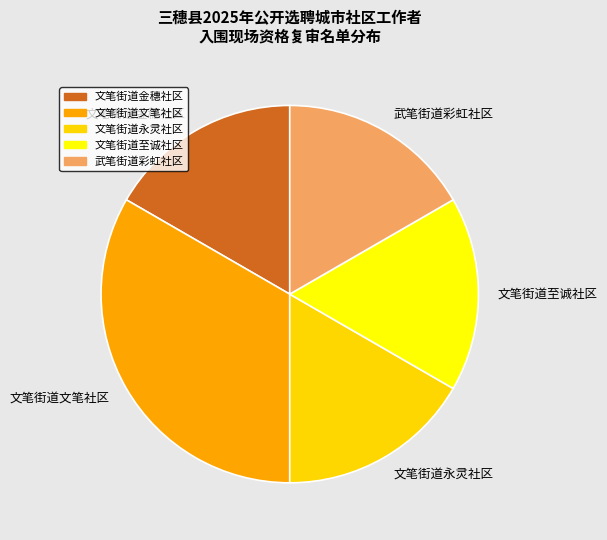

Which category has the biggest portion of the pie?

文笔街道文笔社区